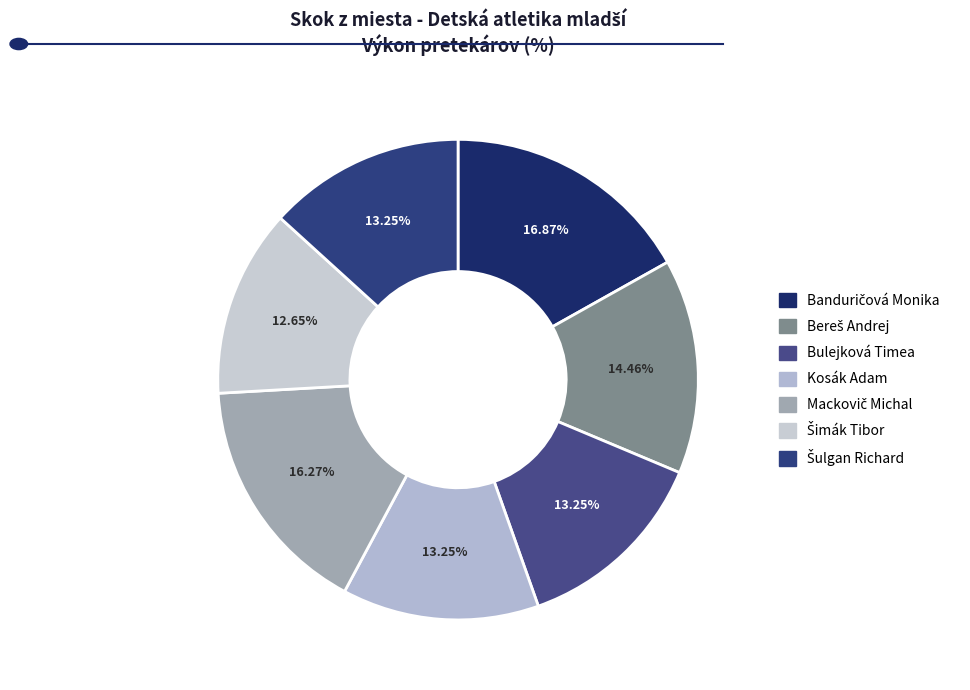

True or false: Šimák Tibor accounts for 5% of the total.

False